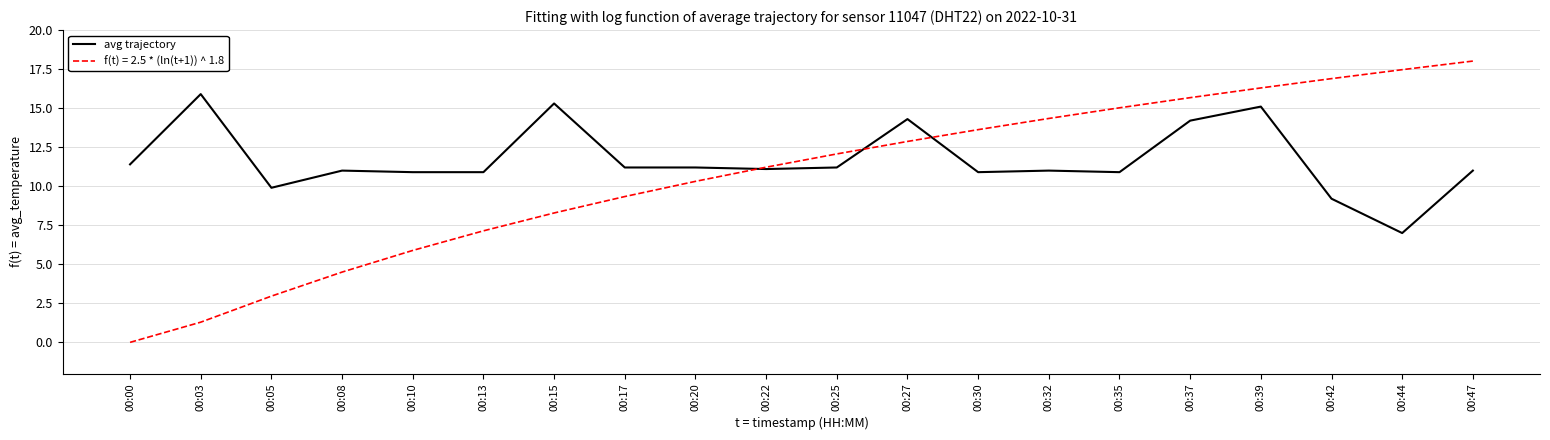

The avg trajectory series shows 11.4 at 00:00. True or false?

True